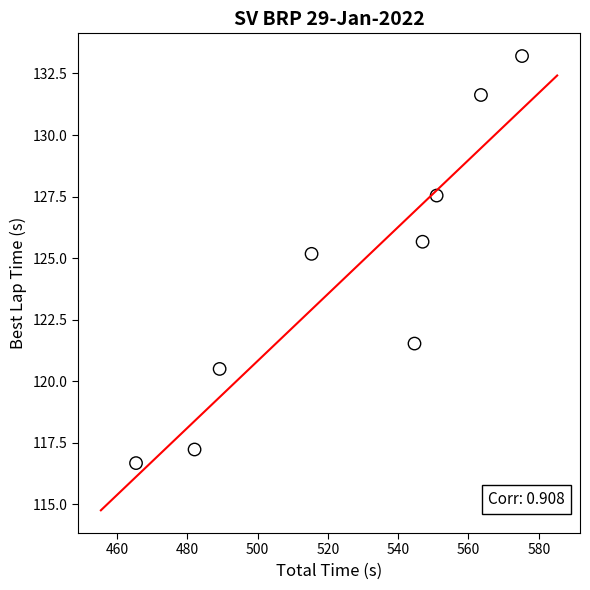

What is the average X value?

525.9